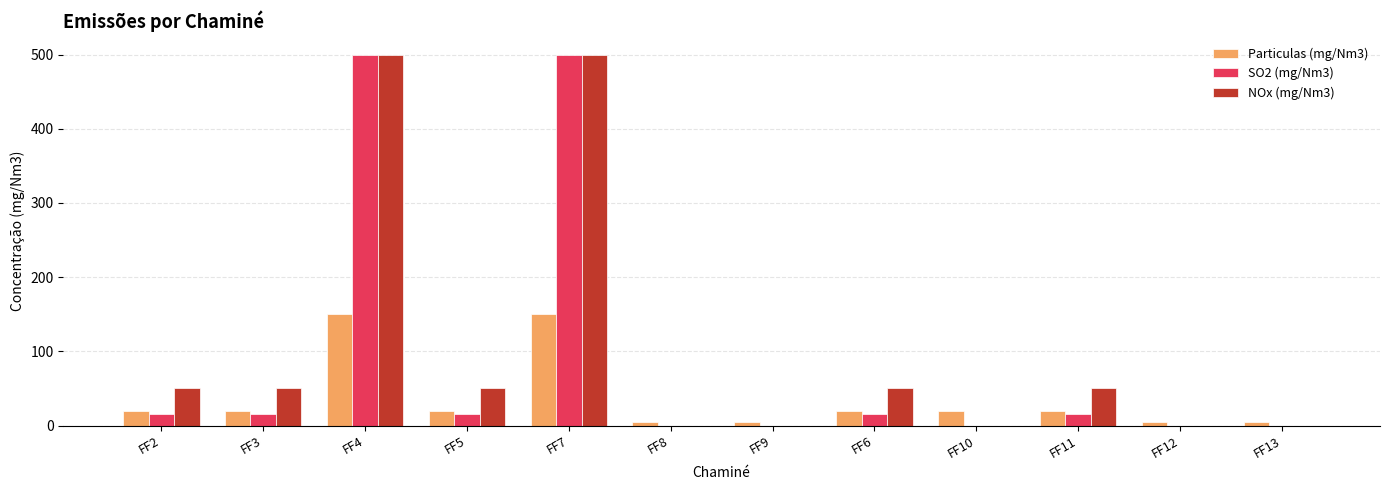

Reading left to right, extract all data points from this chart.

Particulas (mg/Nm3): 20	20	150	20	150	5	5	20	20	20	5	5
SO2 (mg/Nm3): 15	15	500	15	500	0	0	15	0	15	0	0
NOx (mg/Nm3): 50	50	500	50	500	0	0	50	0	50	0	0